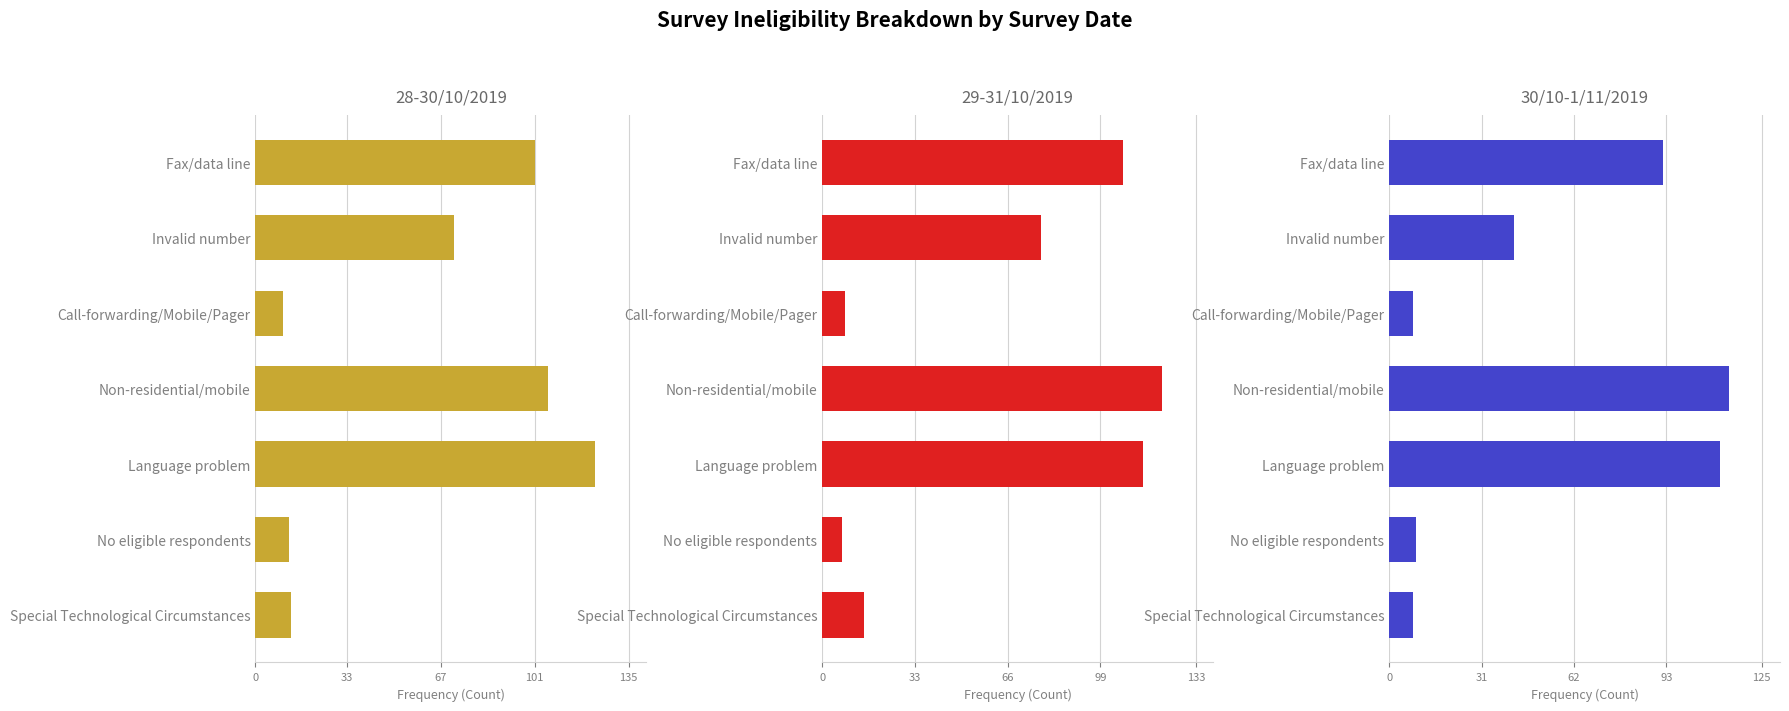

What is the average value of the 29-31/10/2019 series?

64